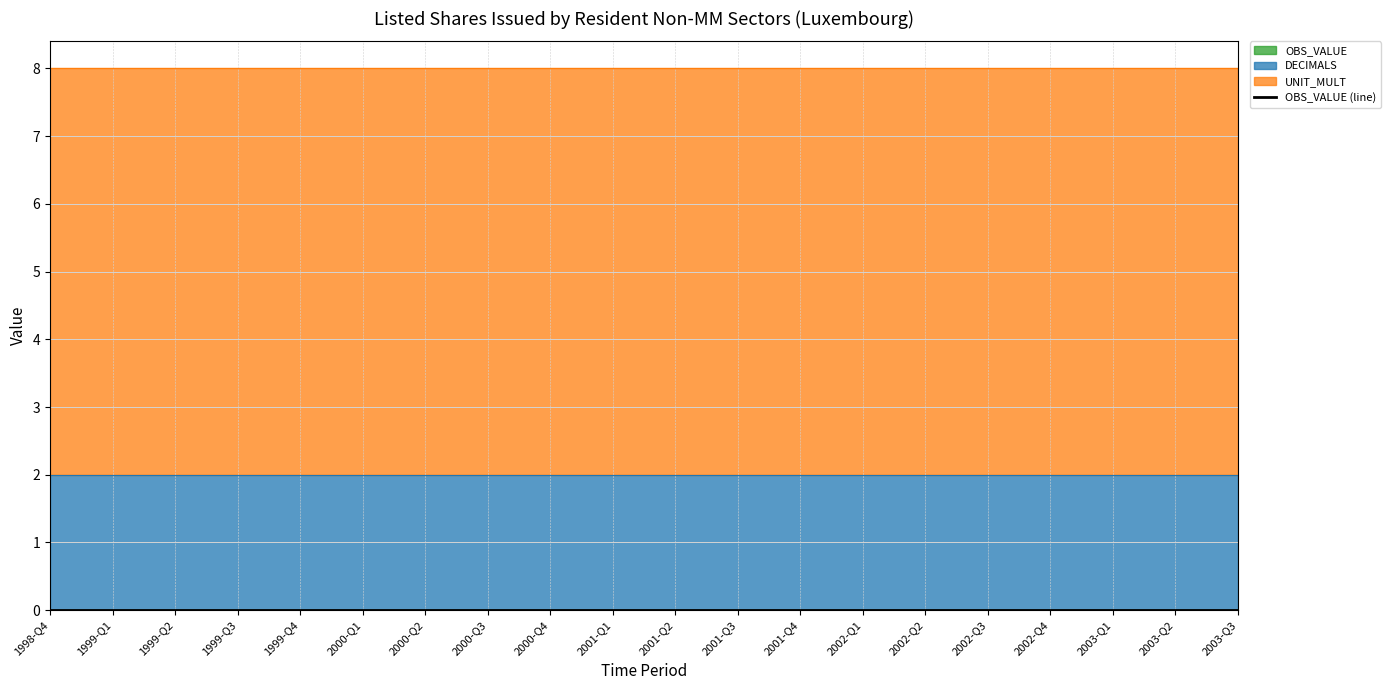

Reading left to right, list all the values displayed in this chart.

OBS_VALUE: 1998-Q4=0	1999-Q1=0	1999-Q2=0	1999-Q3=0	1999-Q4=0	2000-Q1=0	2000-Q2=0	2000-Q3=0	2000-Q4=0	2001-Q1=0	2001-Q2=0	2001-Q3=0	2001-Q4=0	2002-Q1=0	2002-Q2=0	2002-Q3=0	2002-Q4=0	2003-Q1=0	2003-Q2=0	2003-Q3=0
DECIMALS: 1998-Q4=2	1999-Q1=2	1999-Q2=2	1999-Q3=2	1999-Q4=2	2000-Q1=2	2000-Q2=2	2000-Q3=2	2000-Q4=2	2001-Q1=2	2001-Q2=2	2001-Q3=2	2001-Q4=2	2002-Q1=2	2002-Q2=2	2002-Q3=2	2002-Q4=2	2003-Q1=2	2003-Q2=2	2003-Q3=2
UNIT_MULT: 1998-Q4=6	1999-Q1=6	1999-Q2=6	1999-Q3=6	1999-Q4=6	2000-Q1=6	2000-Q2=6	2000-Q3=6	2000-Q4=6	2001-Q1=6	2001-Q2=6	2001-Q3=6	2001-Q4=6	2002-Q1=6	2002-Q2=6	2002-Q3=6	2002-Q4=6	2003-Q1=6	2003-Q2=6	2003-Q3=6